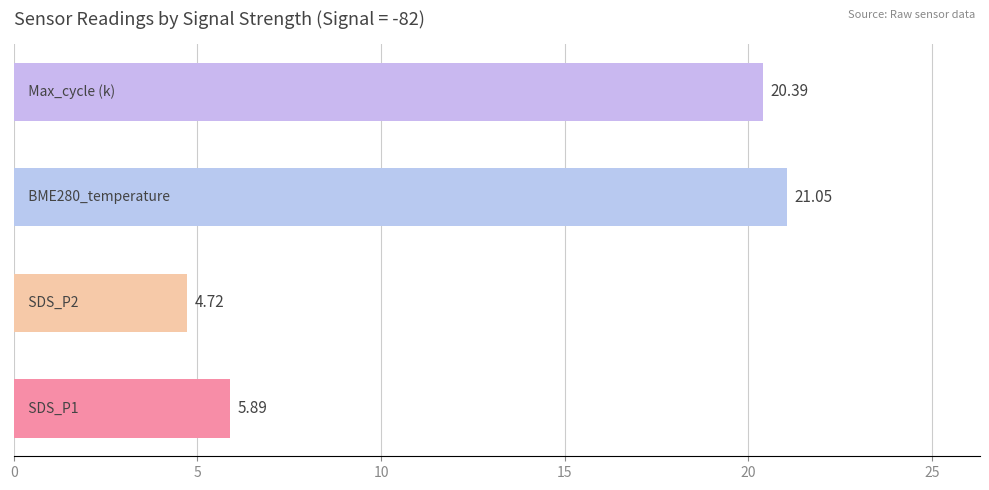

What is the difference between the maximum and minimum values?

16.3